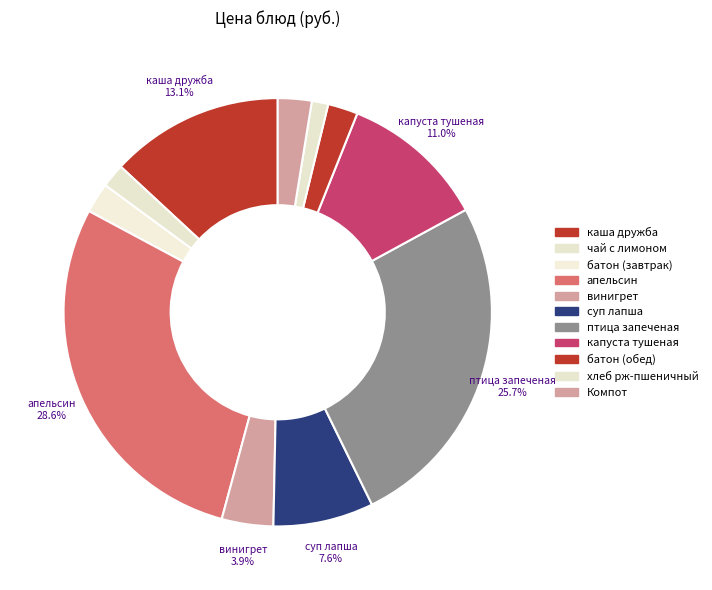

To the nearest percent, what is the difference between the largest and smallest slice percentages?

27%